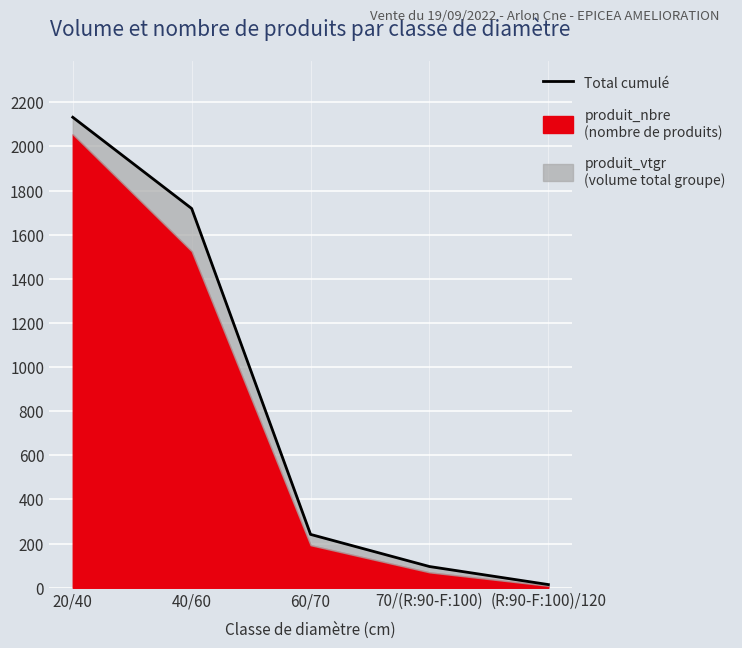

What is the minimum value shown in the chart?

14.5